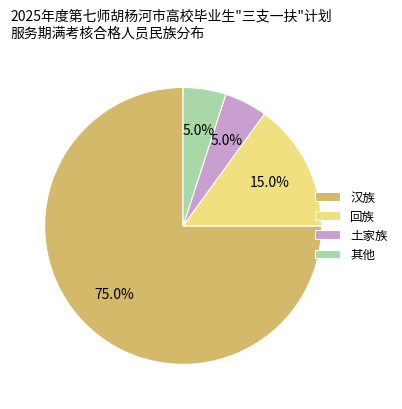

Approximately how many times larger is the value at 汉族 compared to 回族?

5.0